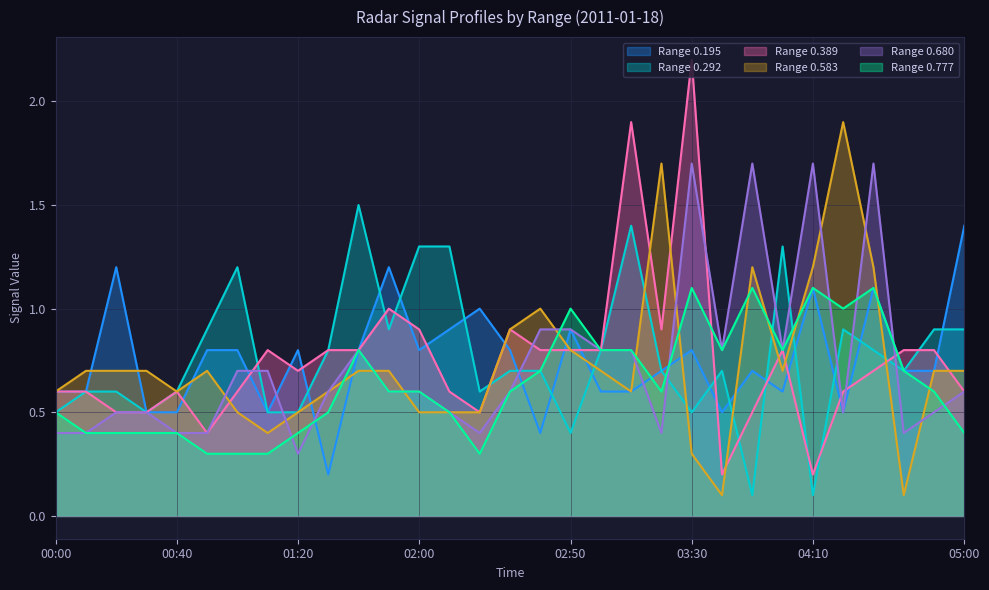

Where is the first local maximum for 0.389?

00:40